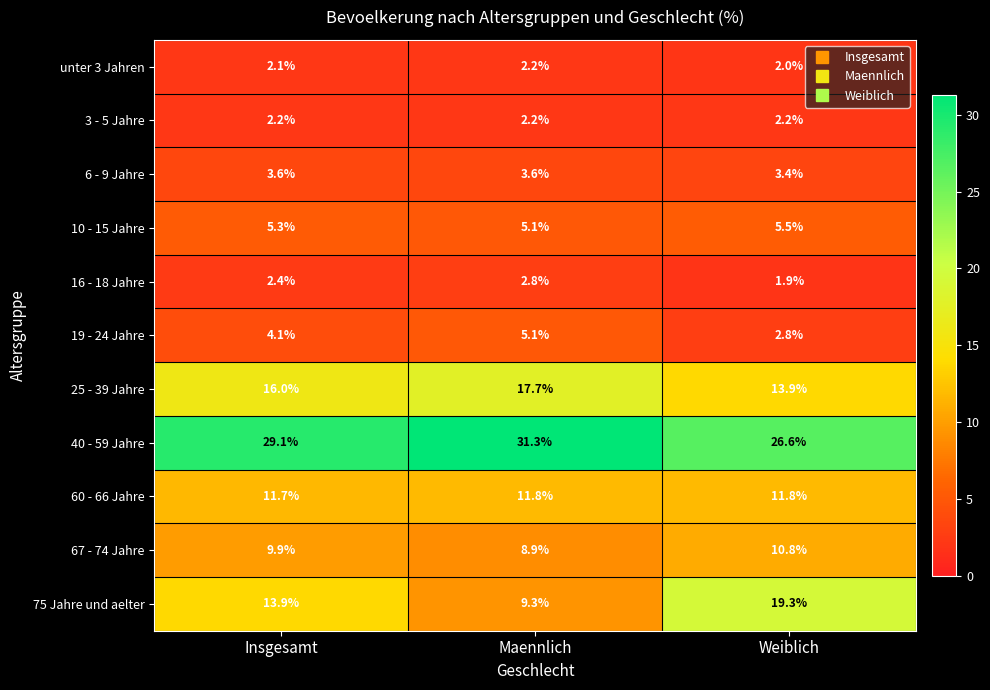

Is it true that 6 - 9 Jahre equals 3.4 at Weiblich?

True